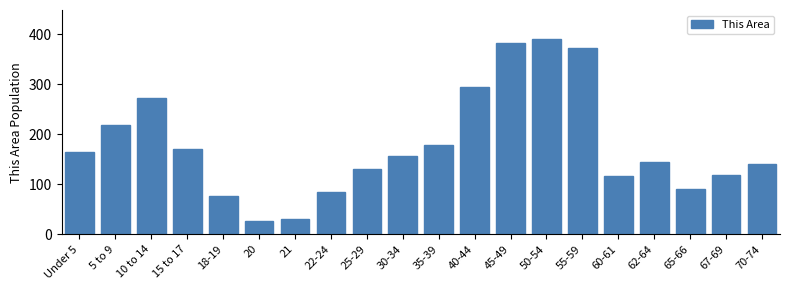

Reading left to right, what are all the values shown in this chart?

164	219	272	171	77	26	31	85	130	157	179	294	383	390	372	117	144	90	119	141